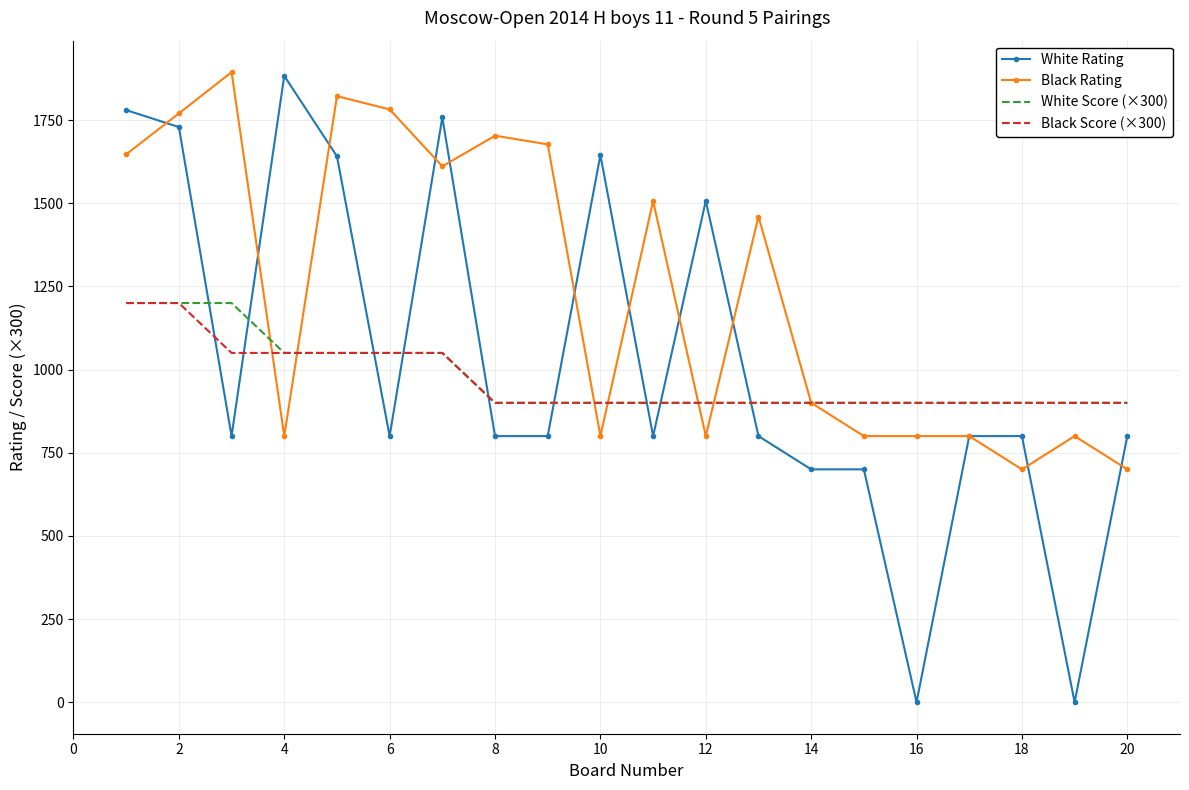

Which series has the largest total across all categories?

Black Rating